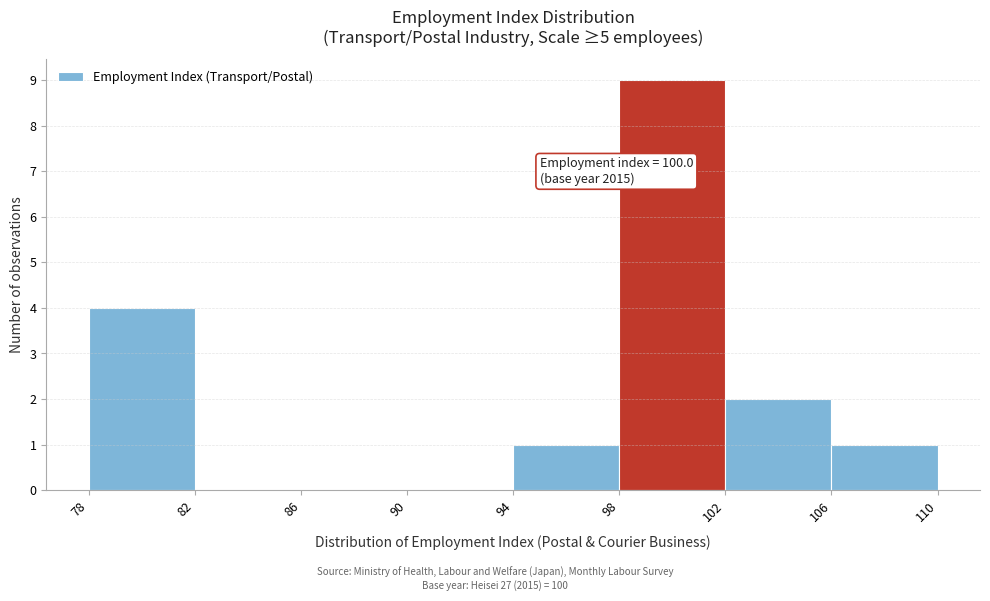

Which range on the x-axis has the tallest bar?

98 to 102